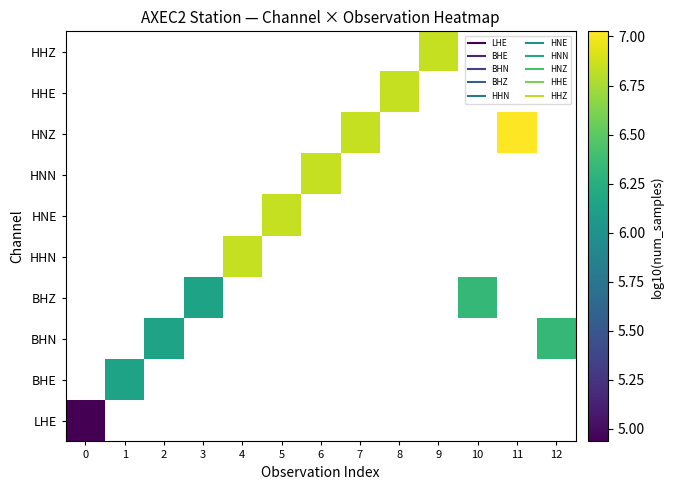

List the labels in order of HNE value, smallest first.

0, 1, 2, 3, 4, 5, 6, 7, 8, 9, 10, 11, 12